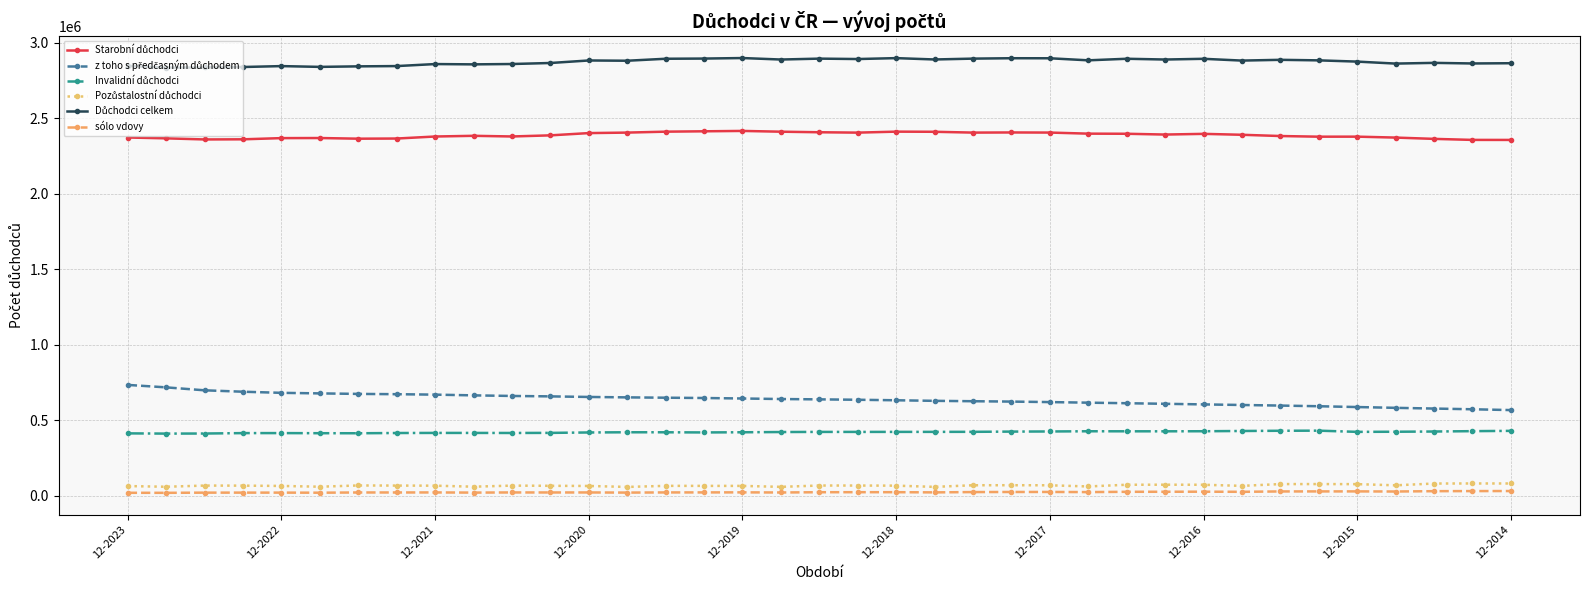

Is this an area chart (filled region under the line)?

No